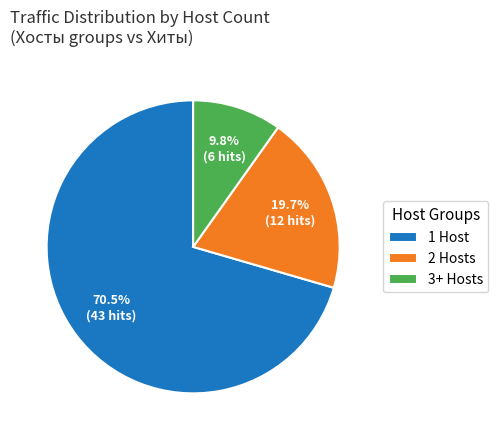

What is the ratio of the value at 3+ Hosts to the value at 2 Hosts?

0.5